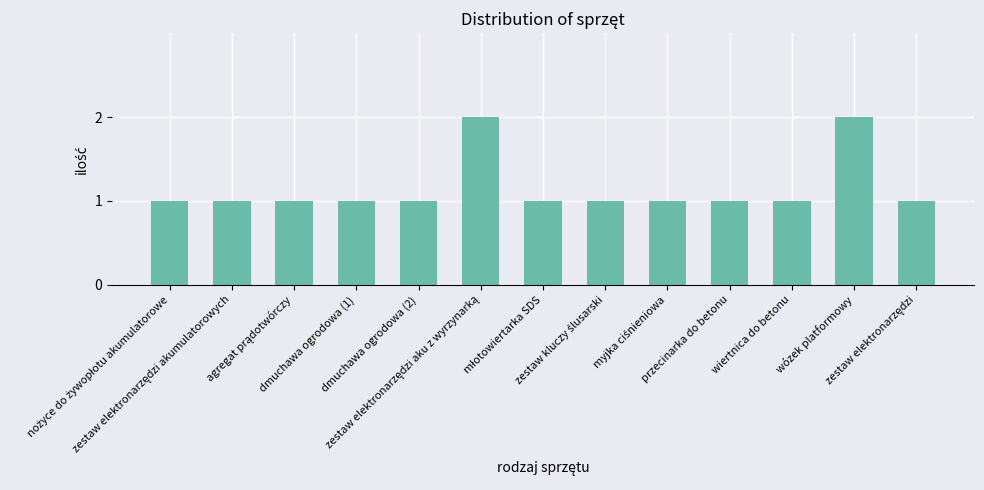

What is the difference between the values at wózek platformowy and przecinarka do betonu?

1